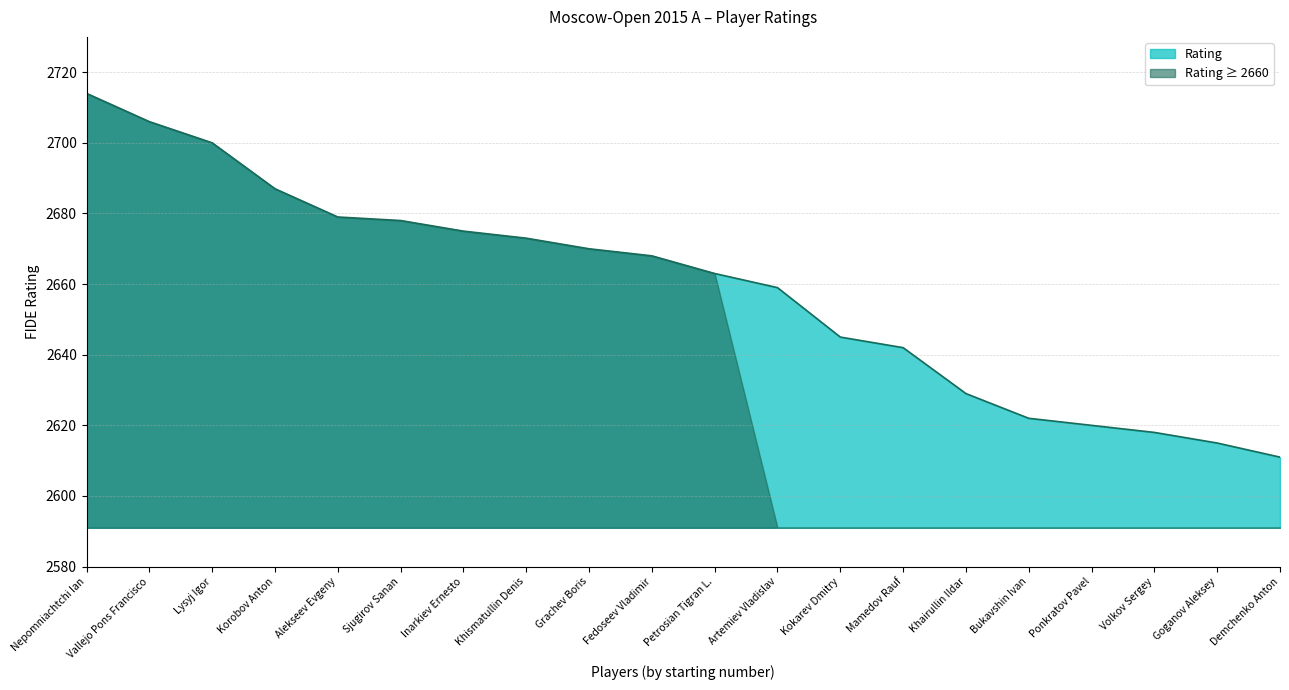

True or false: there are more than 0 points higher than both neighbors.

False